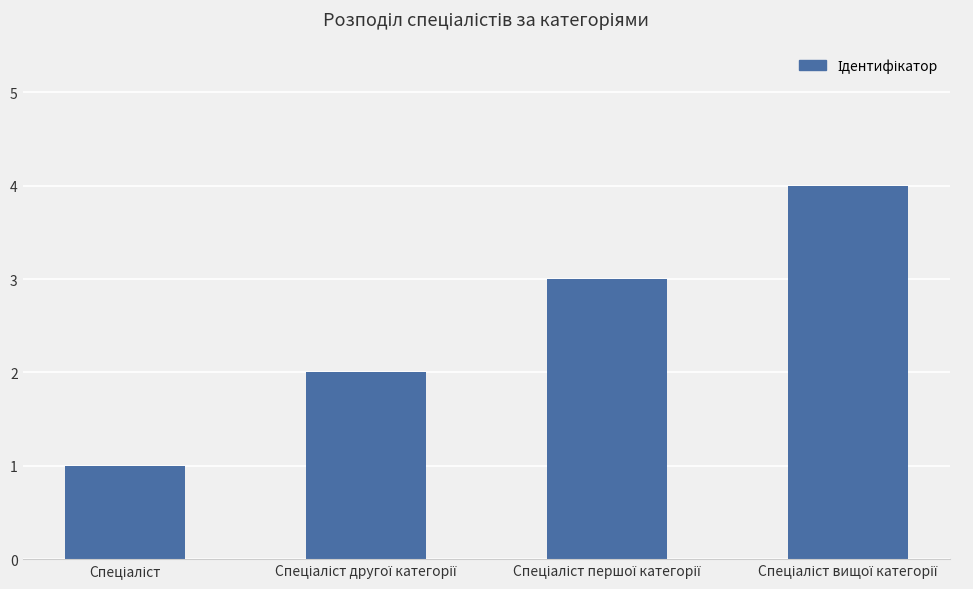

What is the greatest value displayed?

4